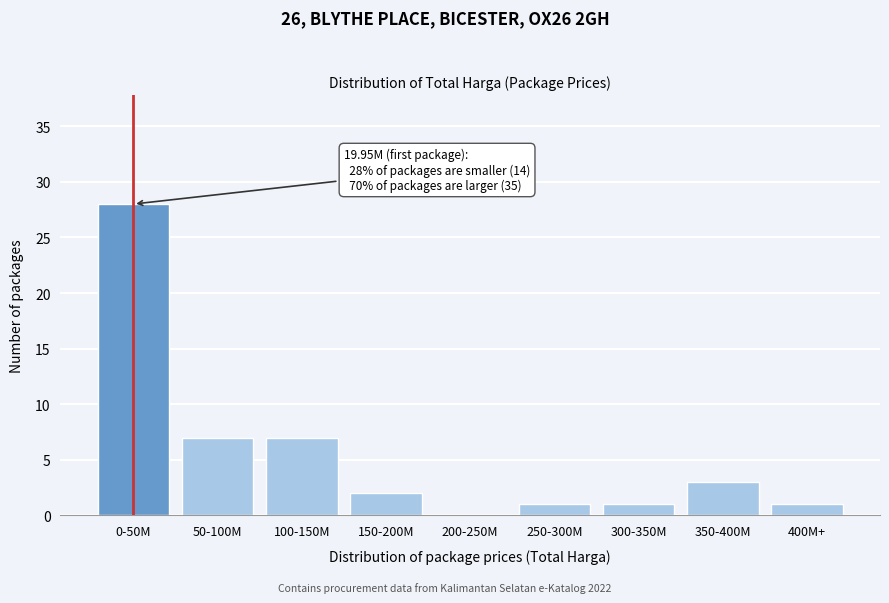

Reading left to right, extract all data points from this chart.

0-50M=28	50-100M=7	100-150M=7	150-200M=2	200-250M=0	250-300M=1	300-350M=1	350-400M=3	400M+=1